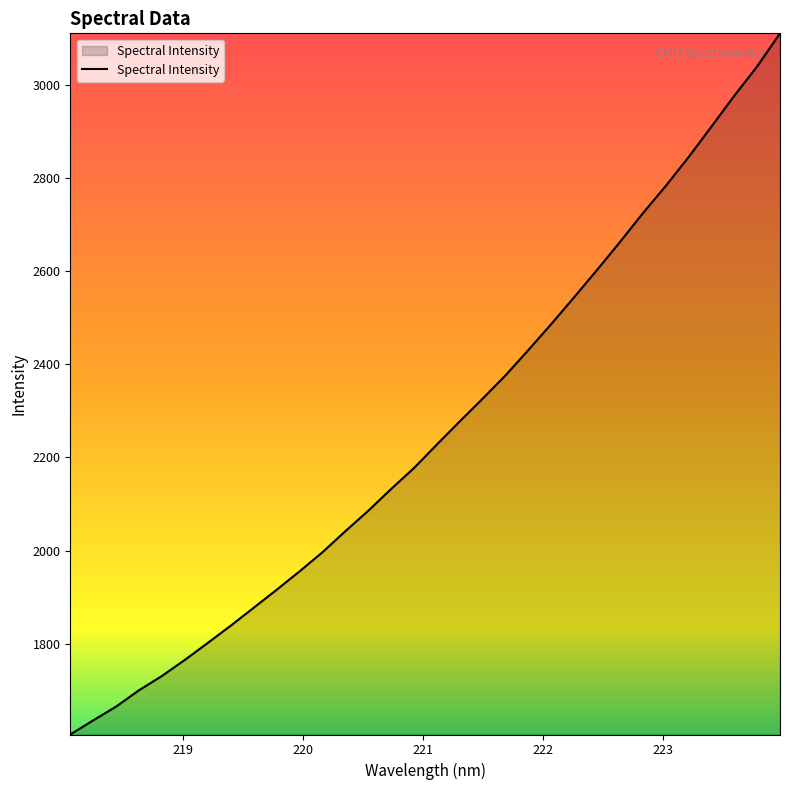

What is the difference between the maximum and minimum values?

1504.8